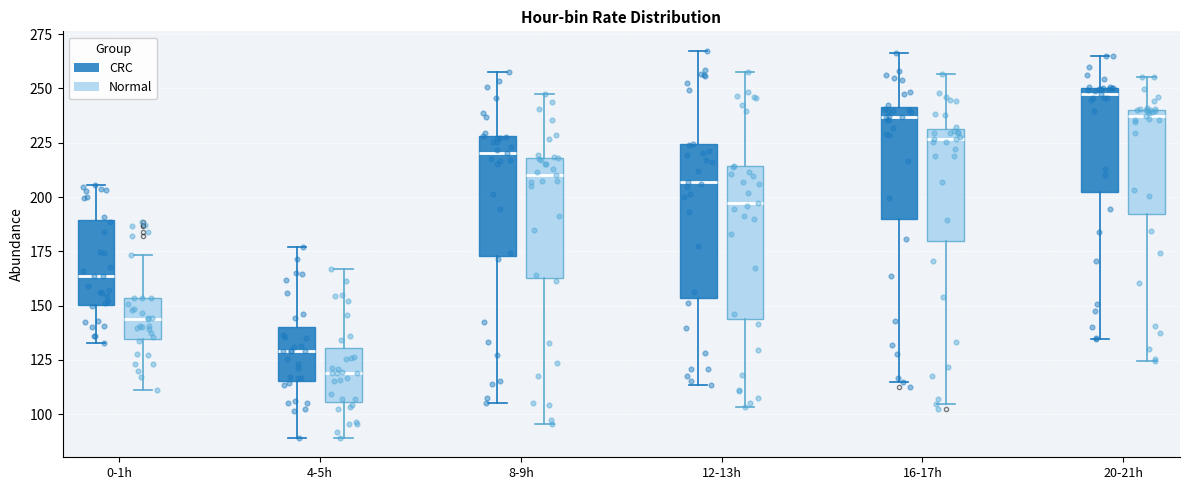

Where is the upper edge of the box for 16-17h (CRC) on the y-axis? The values are not printed on the chart, so give them approximately, as read against the axis.

240